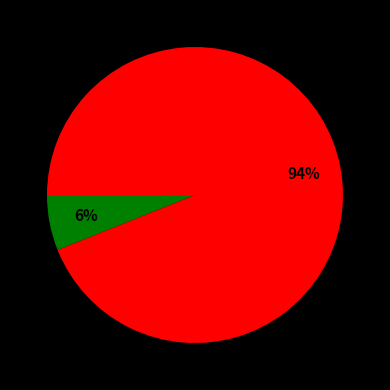

Is there a majority slice in this chart?

Yes